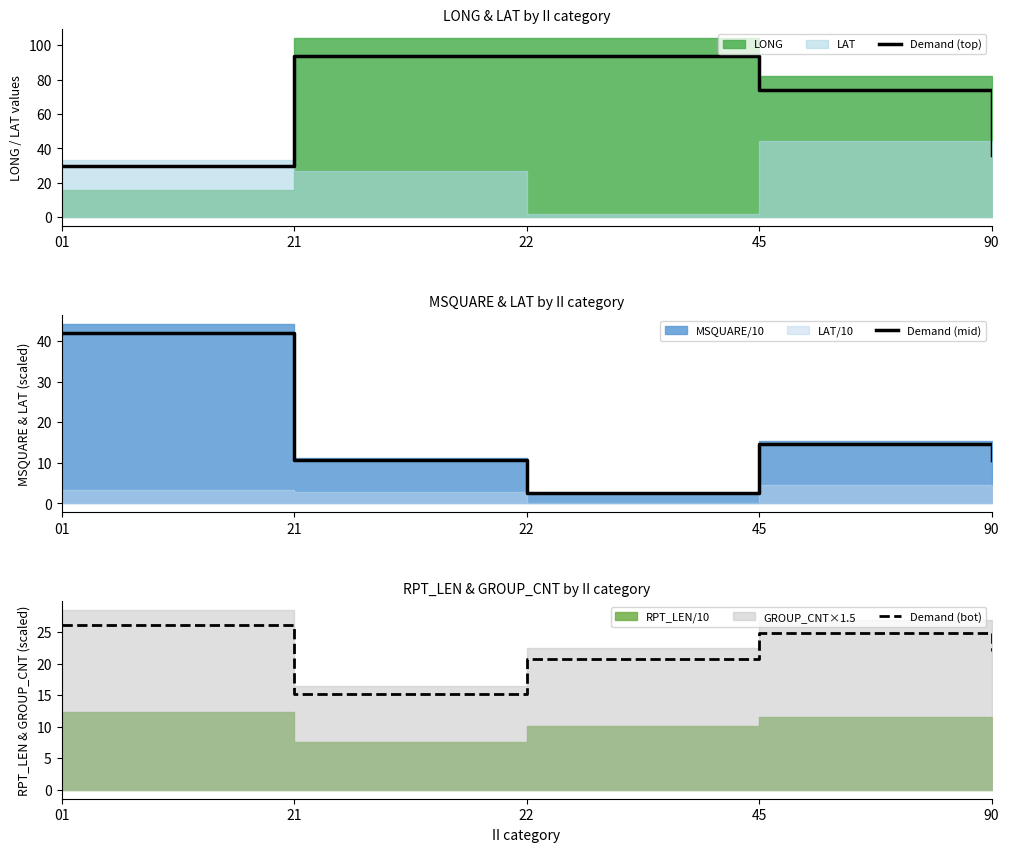

What is the smallest value displayed?

2.5